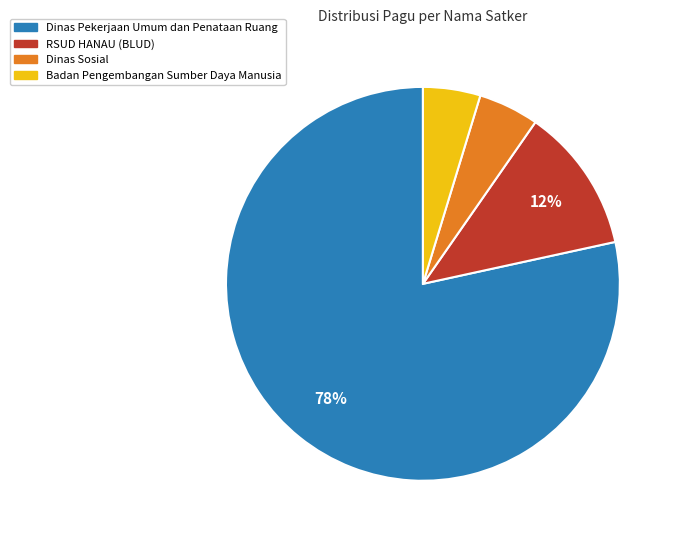

Is Dinas Pekerjaan Umum dan Penataan Ruang the majority of the pie?

Yes